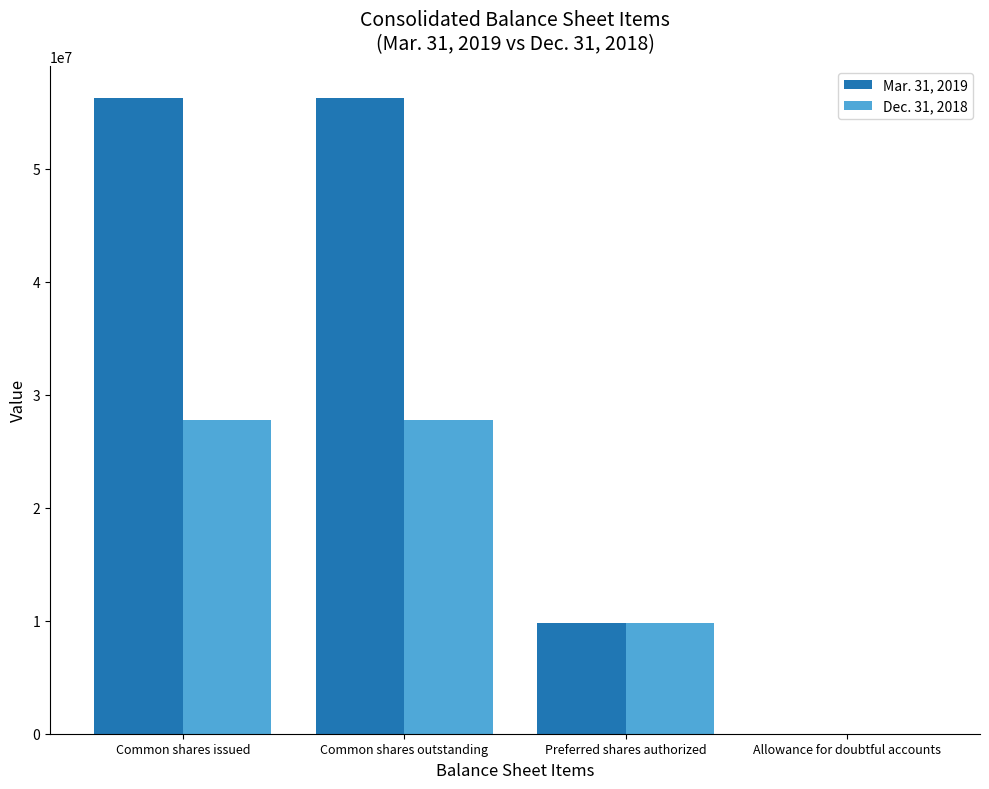

The Dec. 31, 2018 series shows 16774832 at Preferred shares authorized. True or false?

False